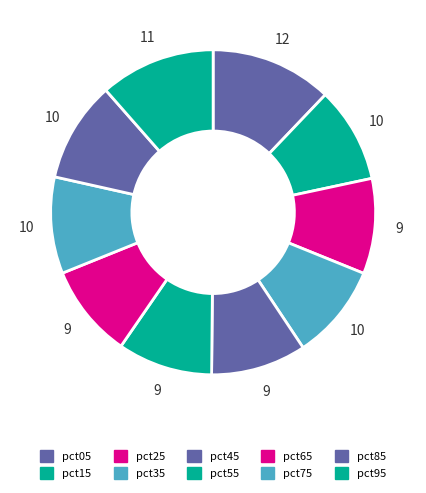

How many slices are in this pie chart?

10